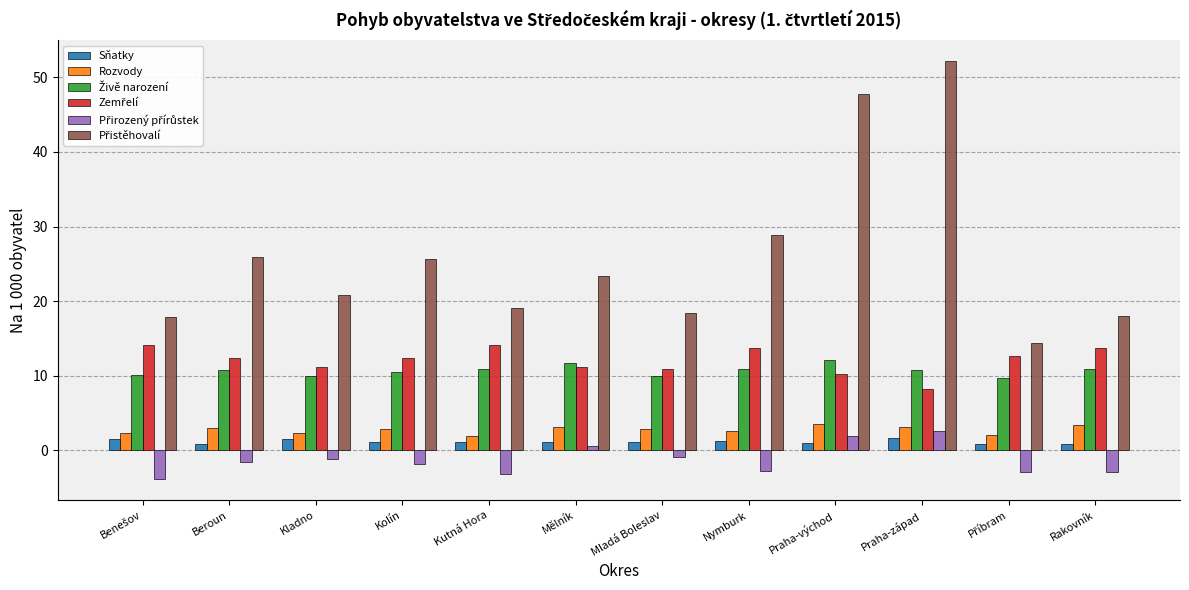

What is the spread (max minus min) of values at Praha-západ?

50.5